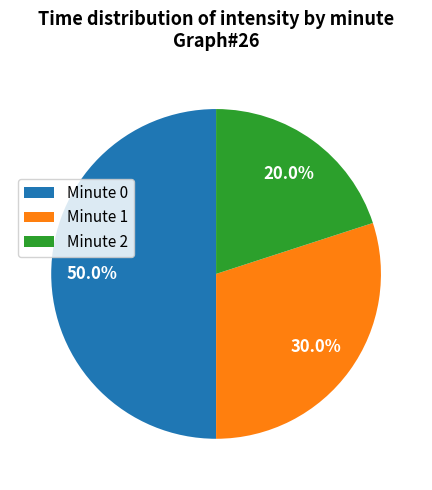

Count the number of slices in the pie.

3